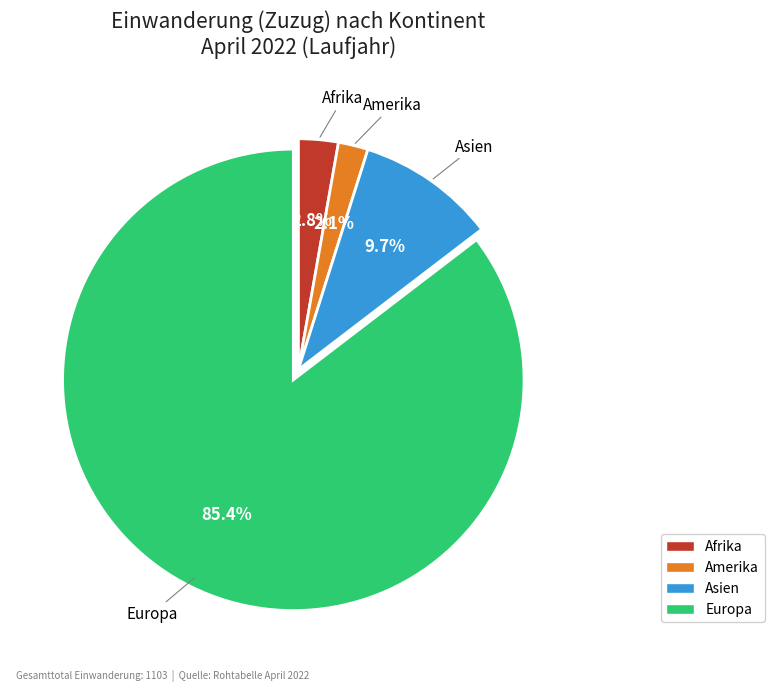

Do Amerika and Europa together represent more than half of the pie?

Yes